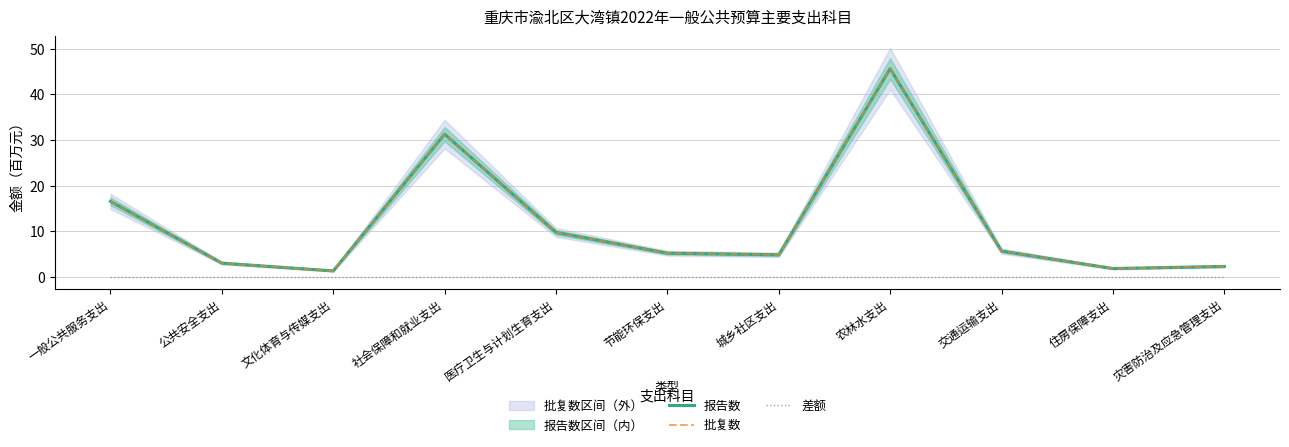

What is the difference between the maximum and minimum values in the 报告数 series?

44.3